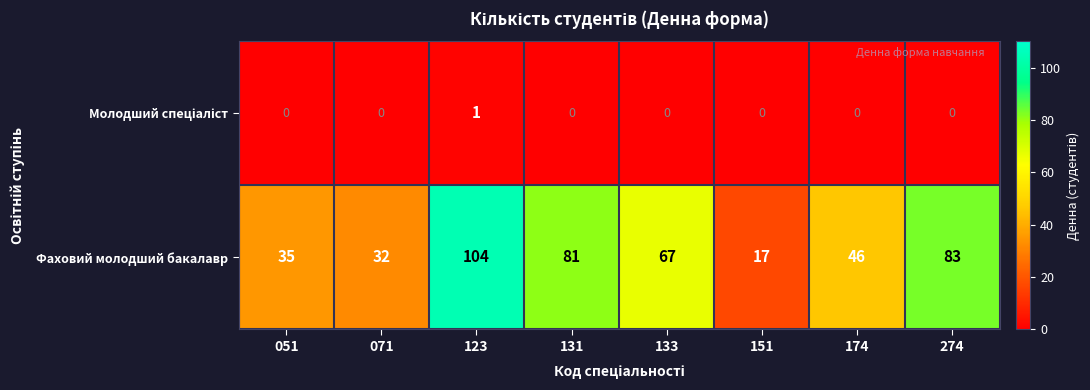

Read the Фаховий молодший бакалавр value at 274, to the nearest 5.

85